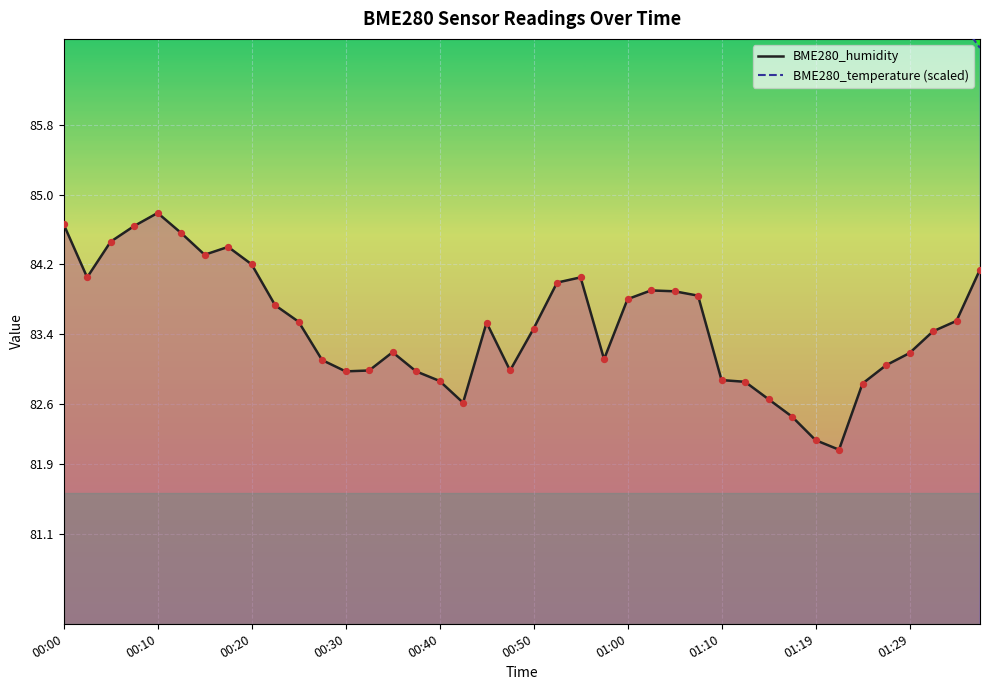

What are all the series names shown in the legend?

BME280_humidity, BME280_temperature (scaled)